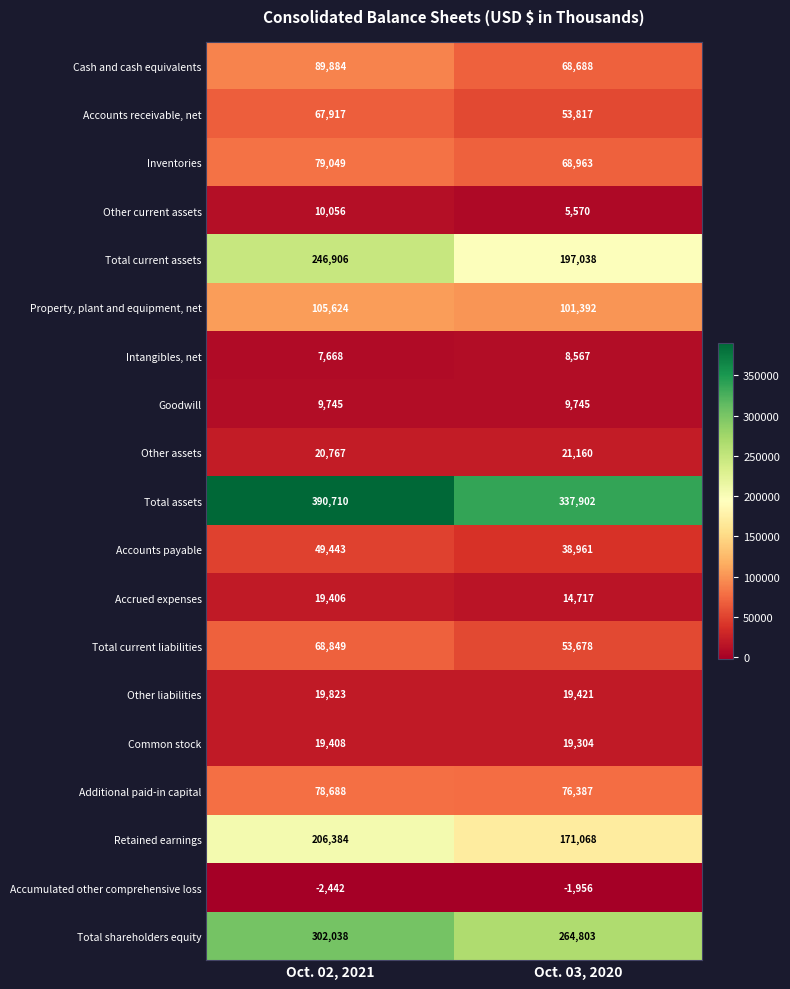

Is it true that Retained earnings equals 102507 at Oct. 03, 2020?

False